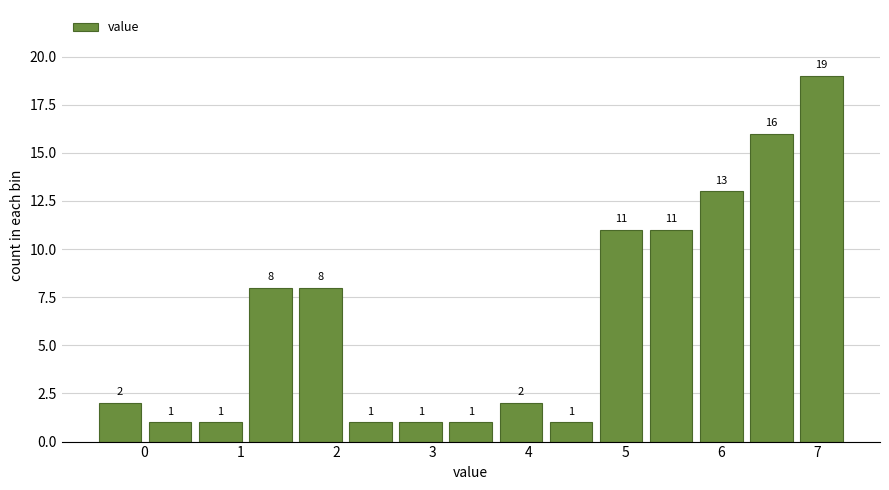

What is the height of the bar covering 2.6 to 3.1 on the x-axis? The bar edges are not printed on the chart, so give them approximately, as read against the axis.

1